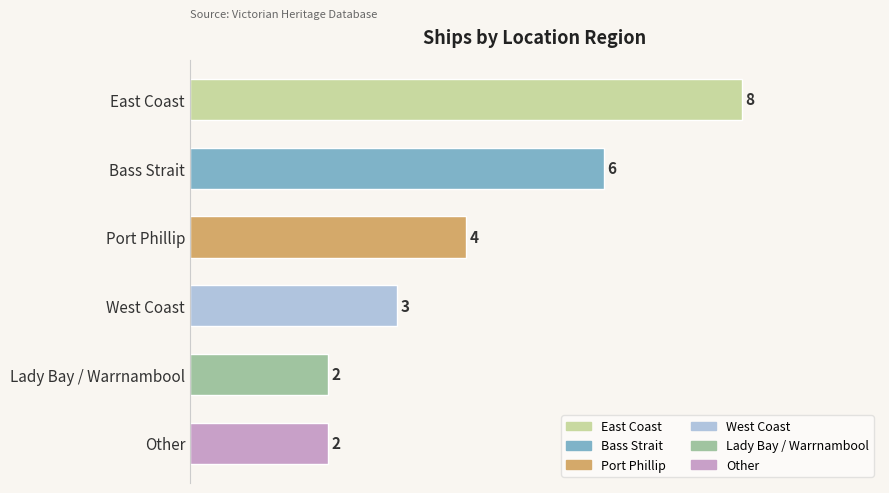

True or false: the data shows 3 at West Coast.

True